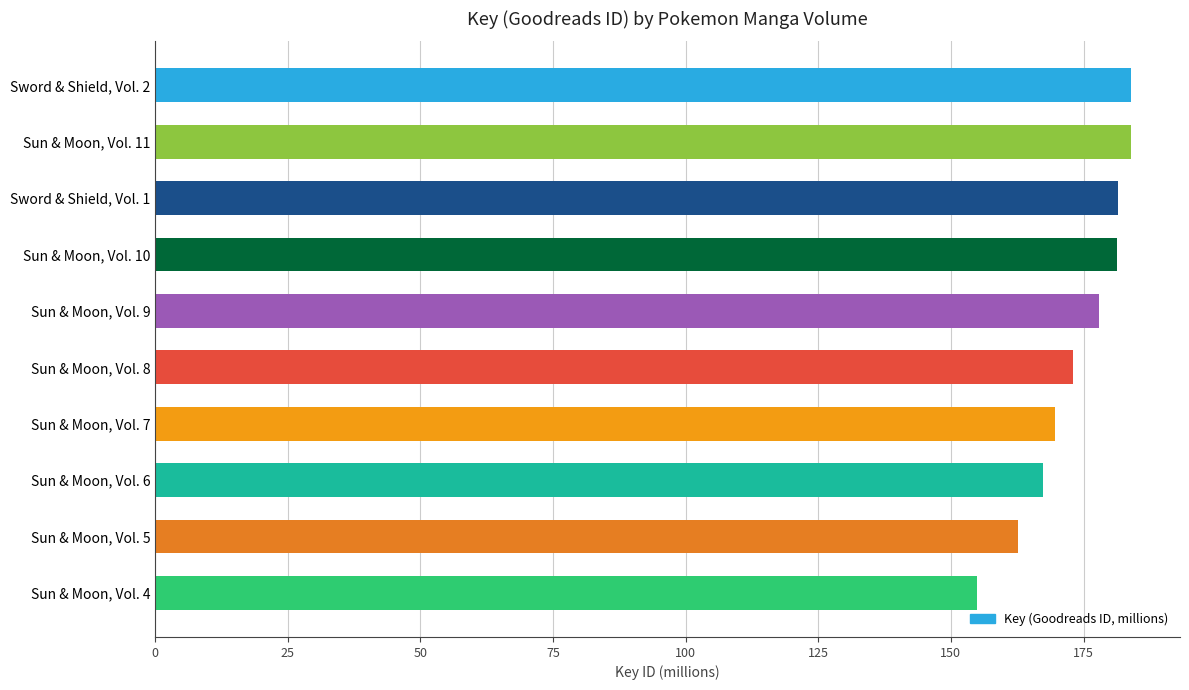

How many distinct data groups are displayed?

1